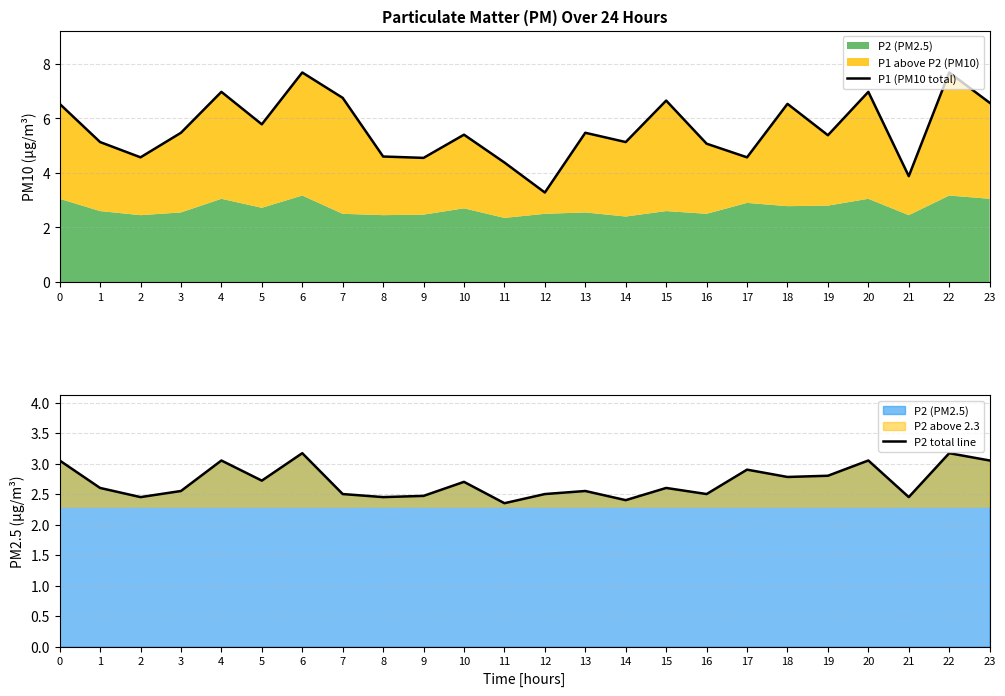

Which series has the largest range (max minus min)?

P1 (PM10 total)